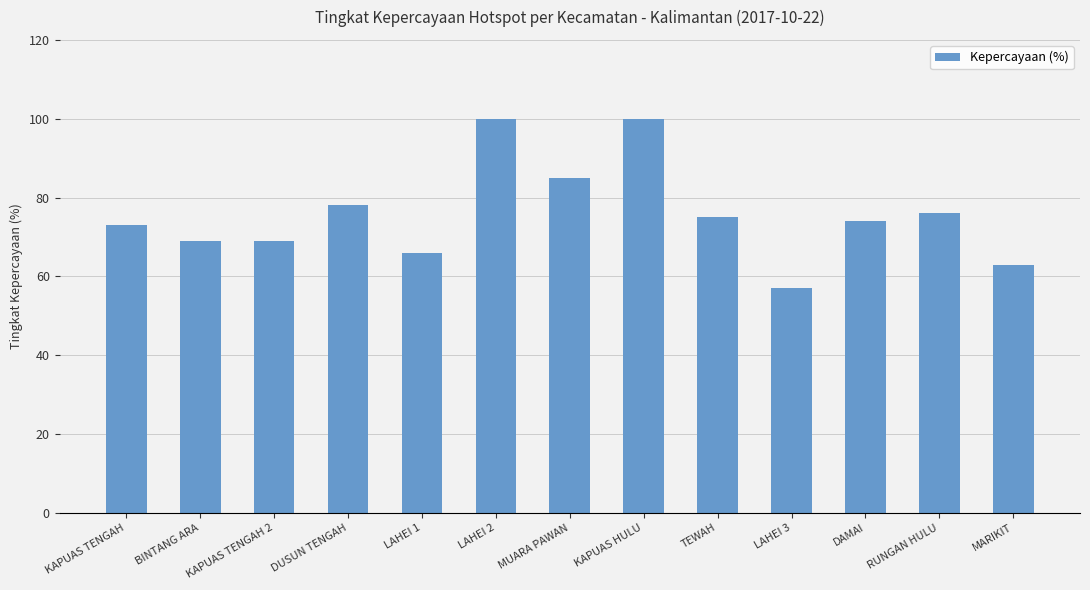

Reading left to right, extract all data points from this chart.

73	69	69	78	66	100	85	100	75	57	74	76	63